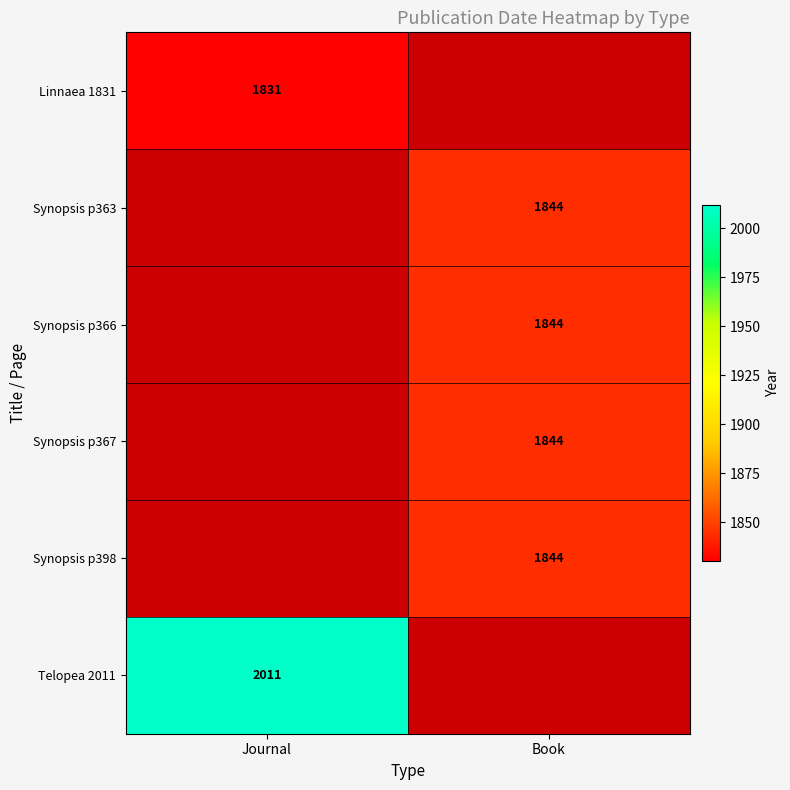

The Telopea 2011 series shows 2011 at Journal. True or false?

True